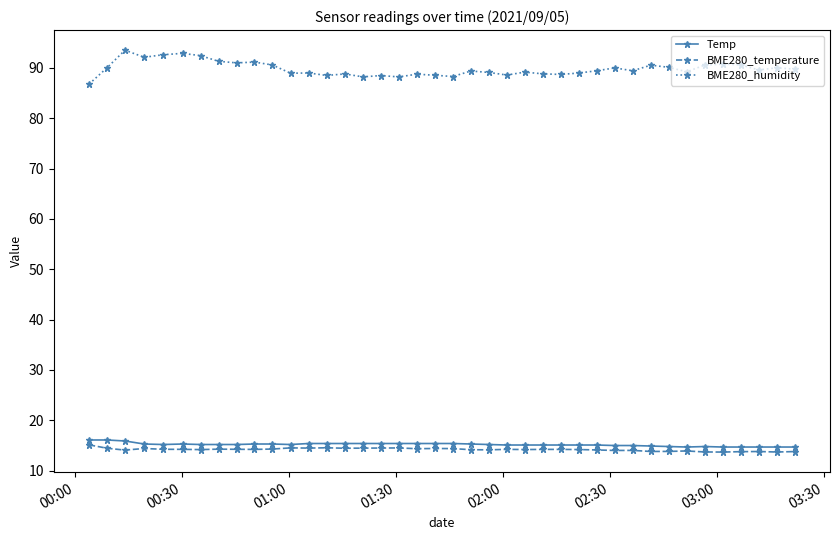

Which series has the largest range (max minus min)?

BME280_humidity